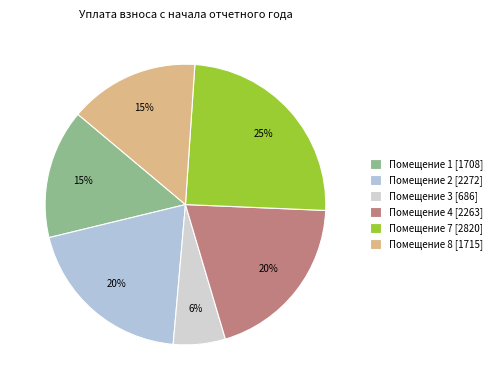

How many slices are in this pie chart?

6